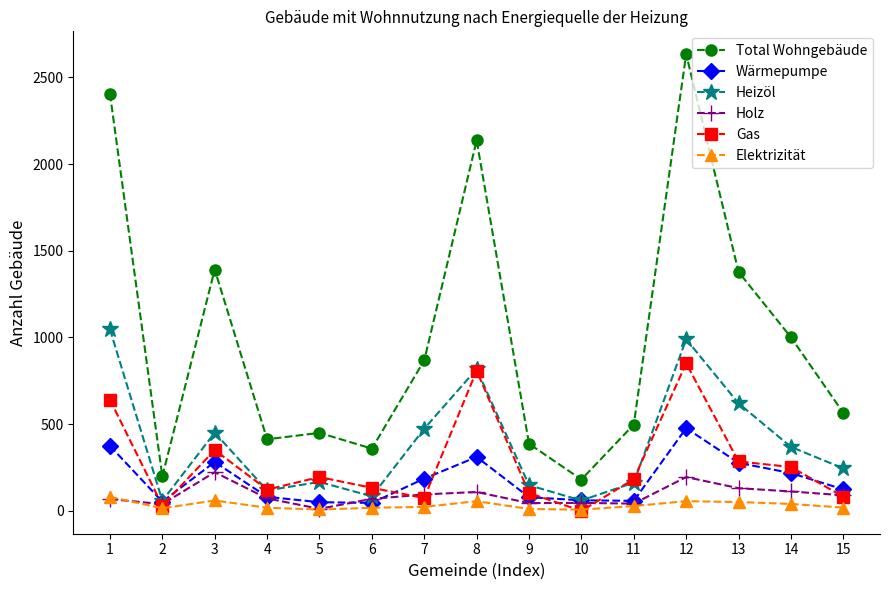

The Heizöl series shows 60 at 10. True or false?

True